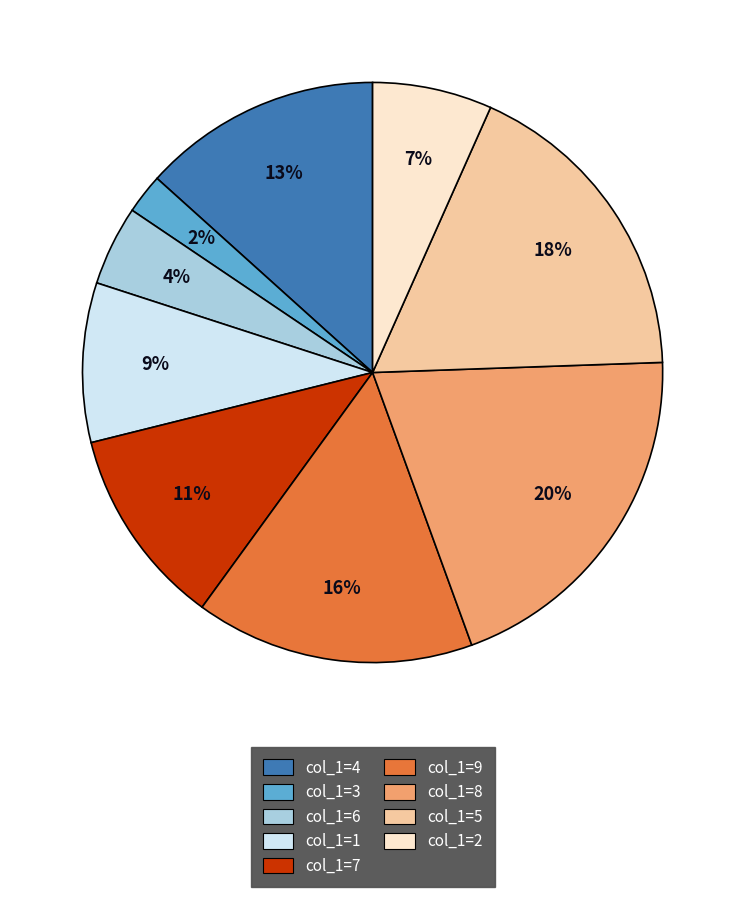

Is there a majority slice in this chart?

No